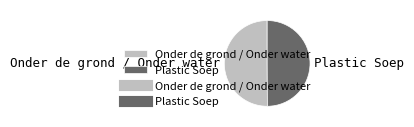

Approximately how many times larger is the value at Plastic Soep compared to Onder de grond / Onder water?

1.0